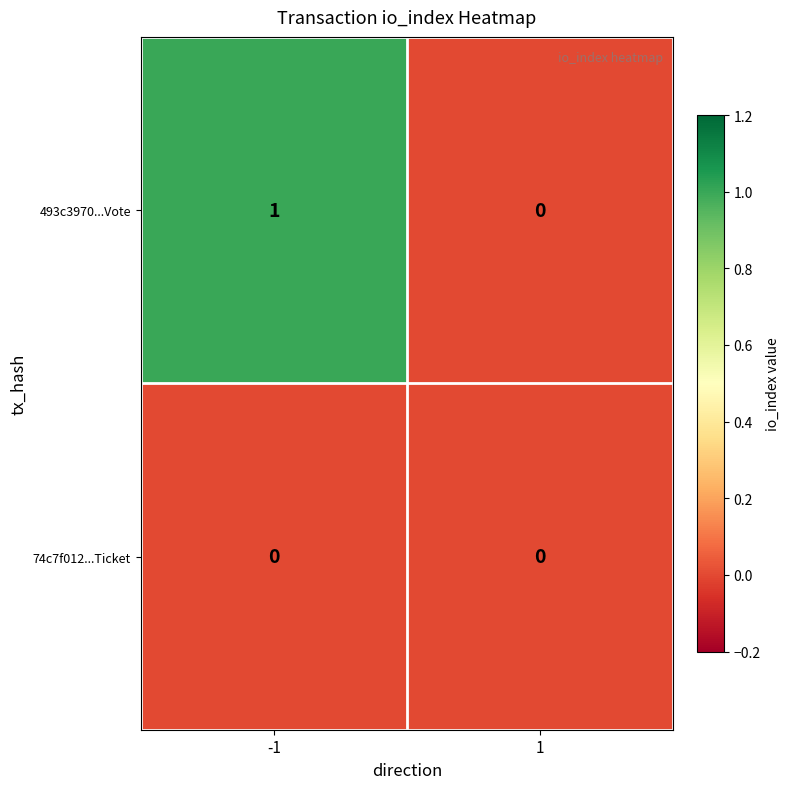

Between -1 and 1, which series saw the biggest shift?

493c3970...Vote